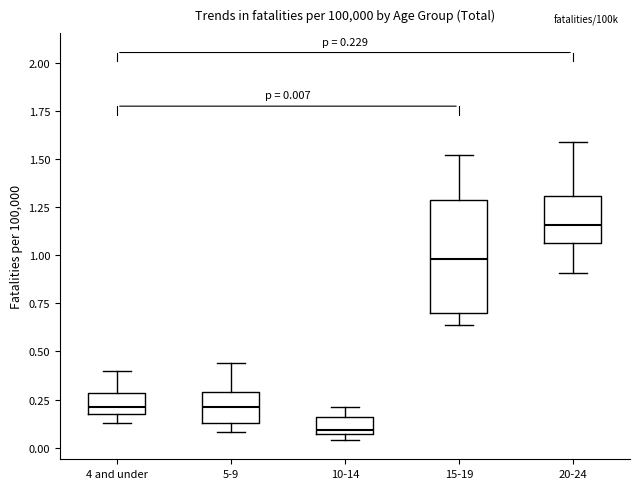

Comparing the boxes themselves (not the whiskers), which one is the tallest?

15-19